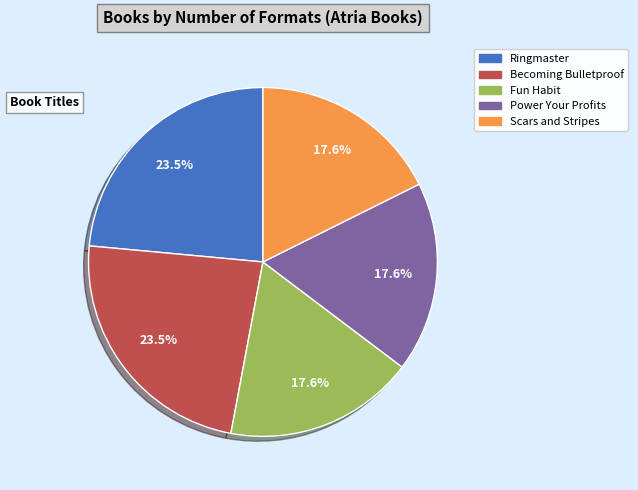

To the nearest percent, what portion does Power Your Profits represent?

18%